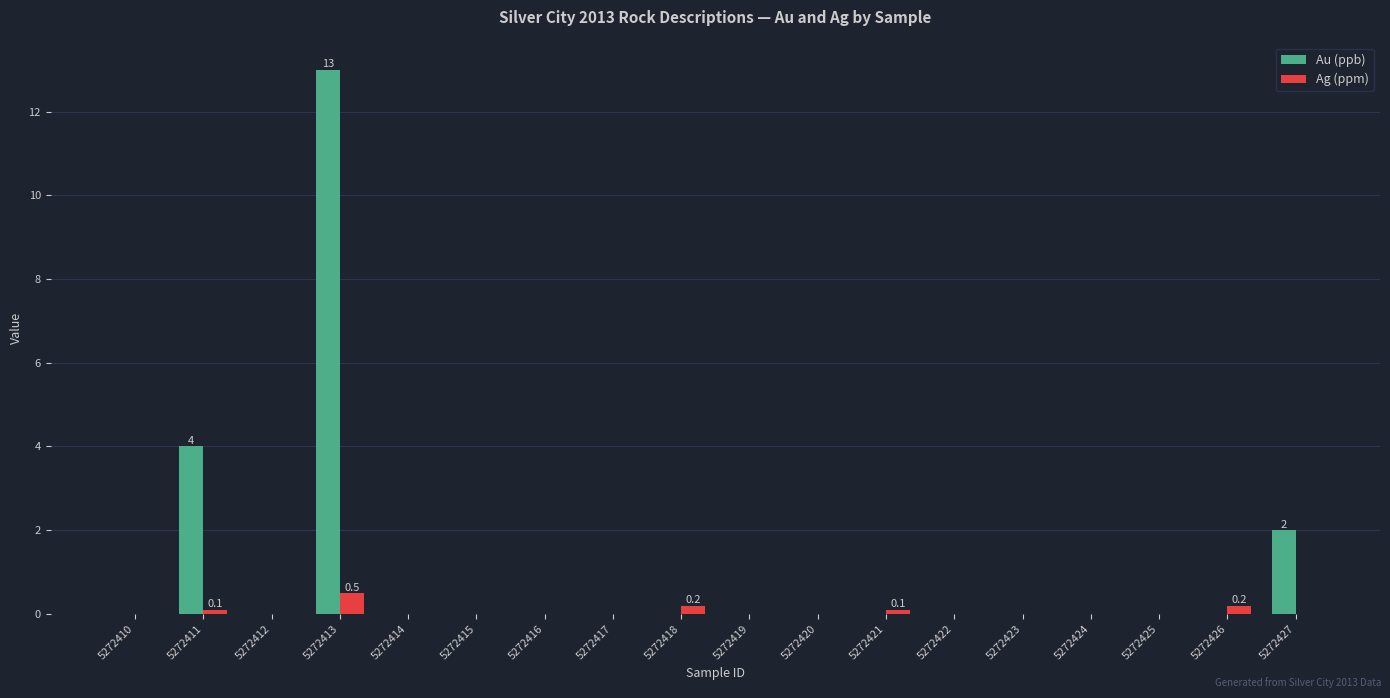

What are all the series names shown in the legend?

Au (ppb), Ag (ppm)